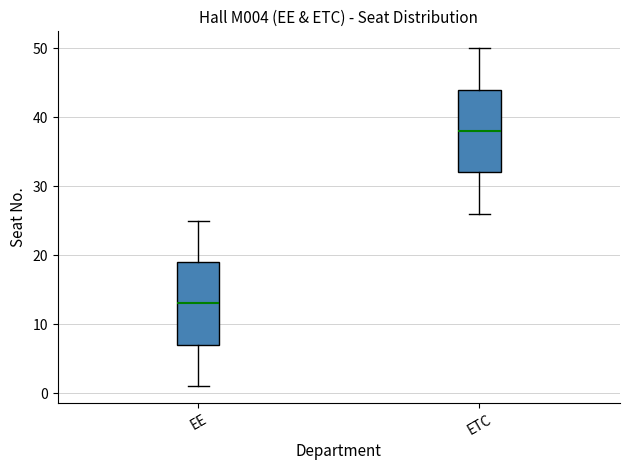

Reading left to right, read every box against the y-axis: the position of its median line, the range the box covers, and the ends of its whiskers. The values are not printed on the chart, so give them approximately, as read against the axis.

EE: median 13, box 7 to 19, whiskers 1 to 25
ETC: median 38, box 32 to 44, whiskers 26 to 50